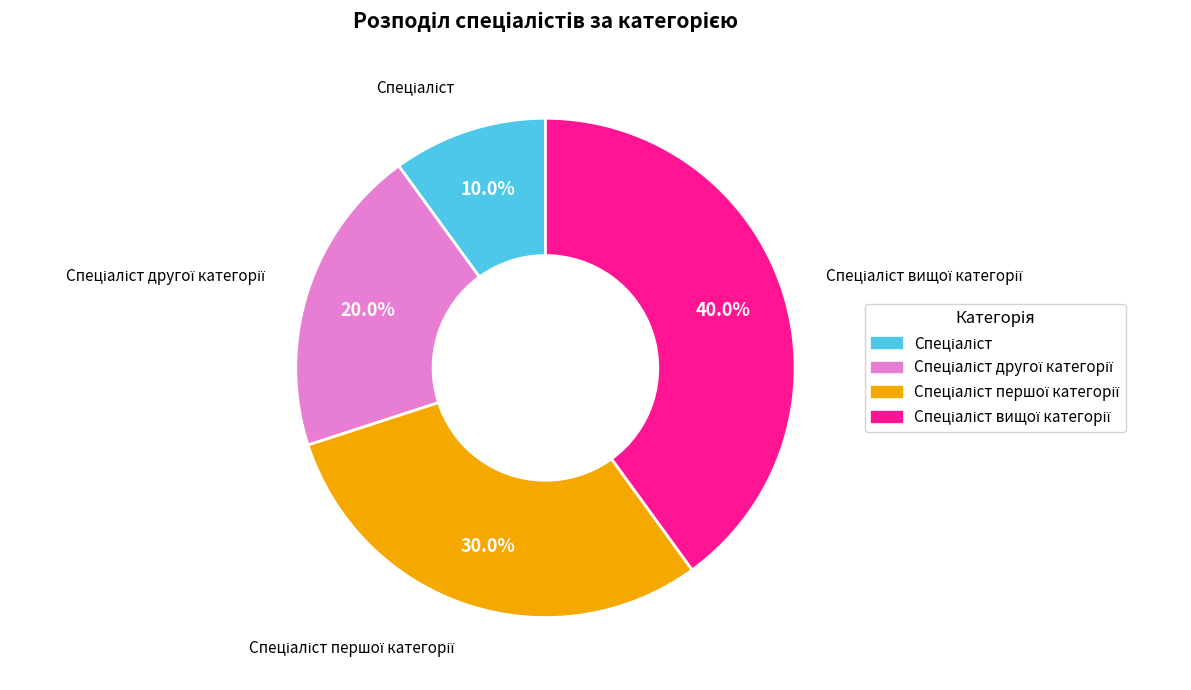

Is there any slice that represents more than half of the pie?

No